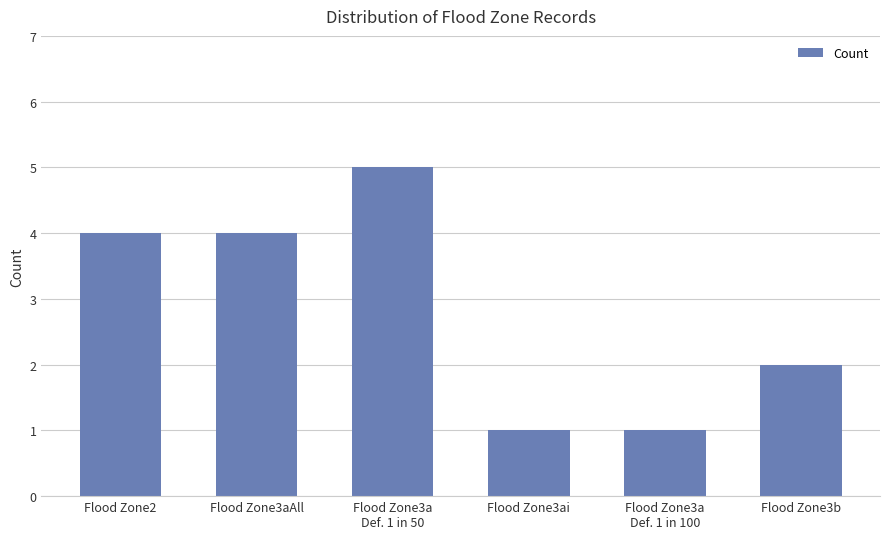

What is the minimum value shown in the chart?

1